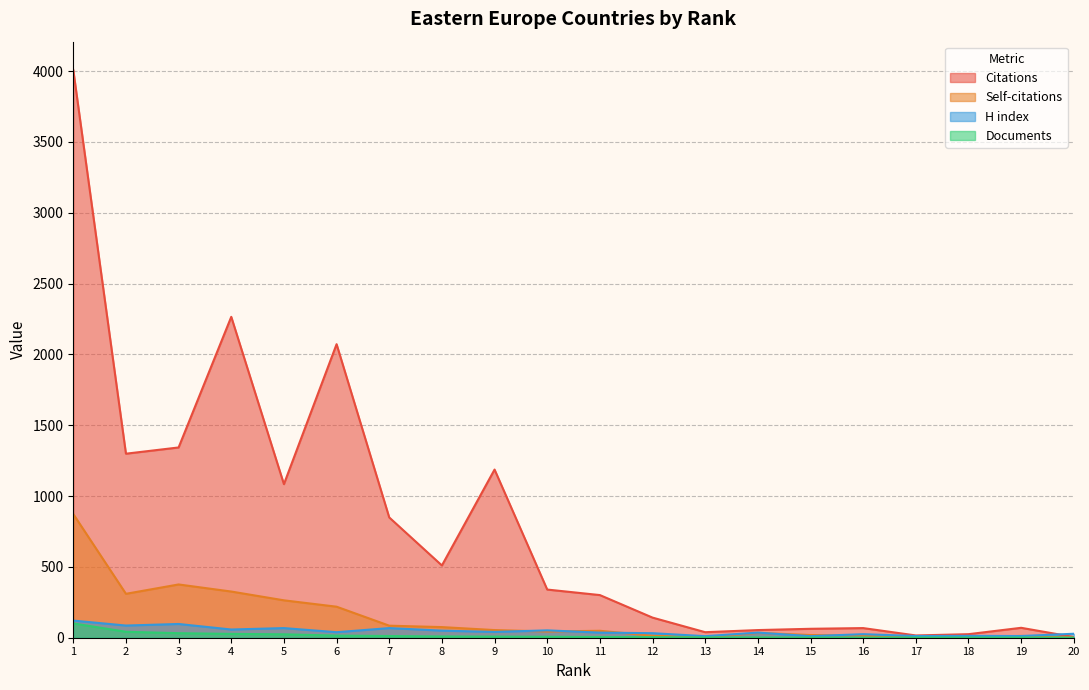

Between 15 and 19, which is larger?

19